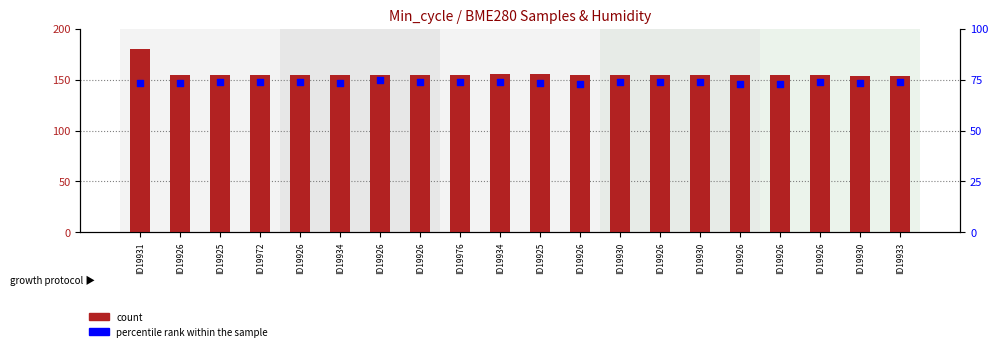

At which category is the sum across all series the highest?

ID19931